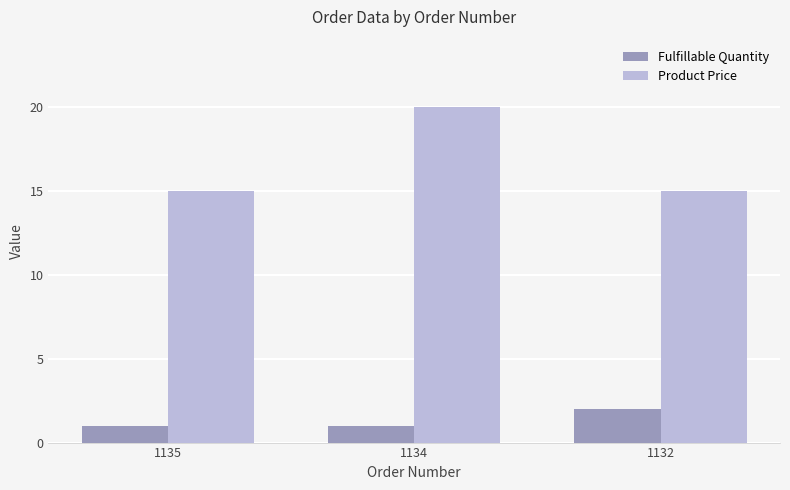

What is the value of the Product Price bar at the 3rd from the left?

15.0